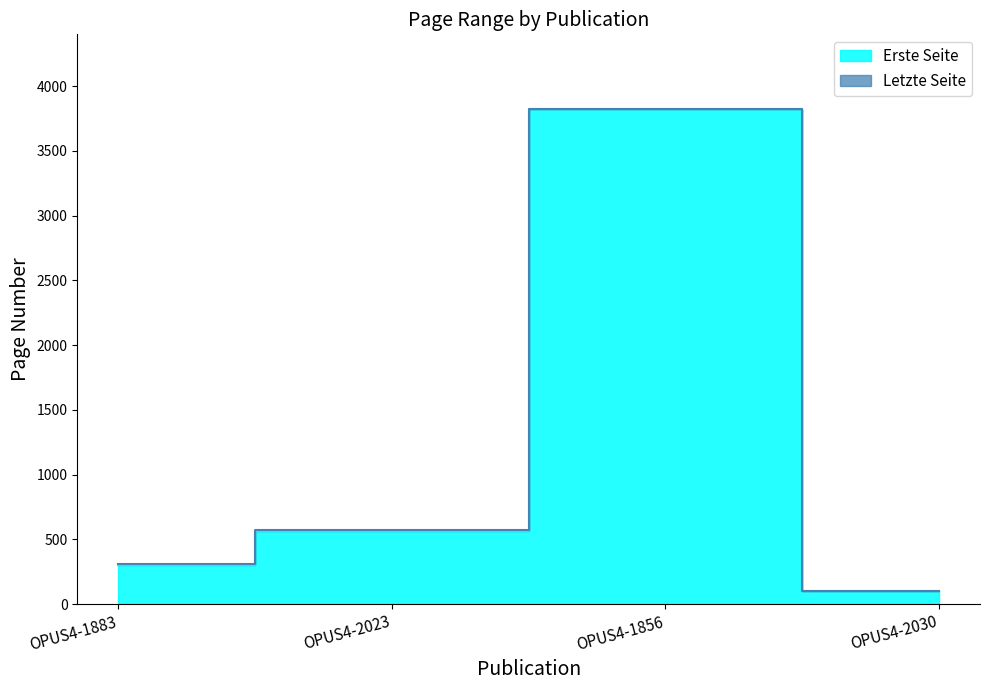

True or false: Letzte Seite has a value of 308 at OPUS4-1883.

True